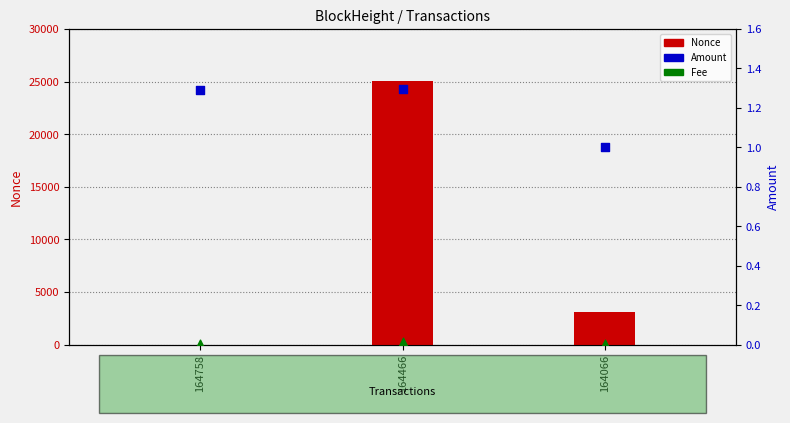

Is the value of Nonce at 164066 greater than the value of Amount at 164466?

Yes